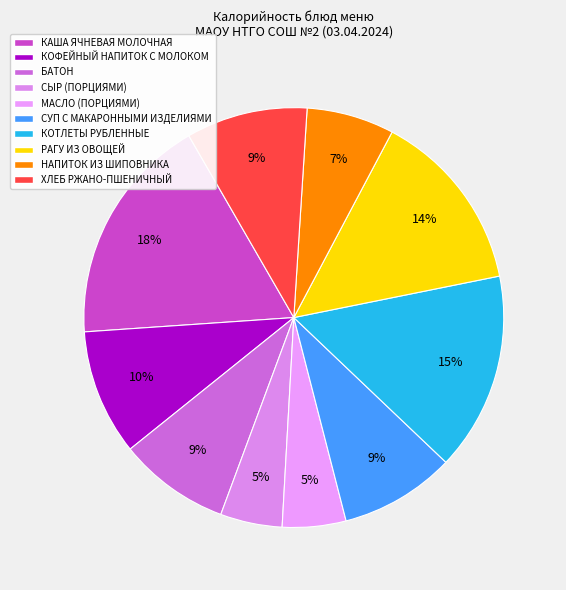

Is КАША ЯЧНЕВАЯ МОЛОЧНАЯ the majority of the pie?

No